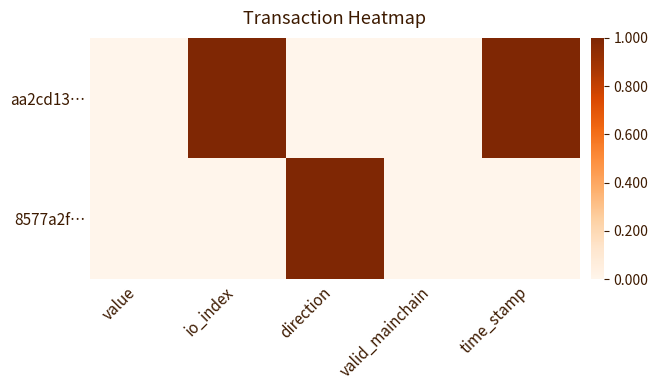

List the series in order of their overall mean, highest first.

aa2cd13…, 8577a2f…